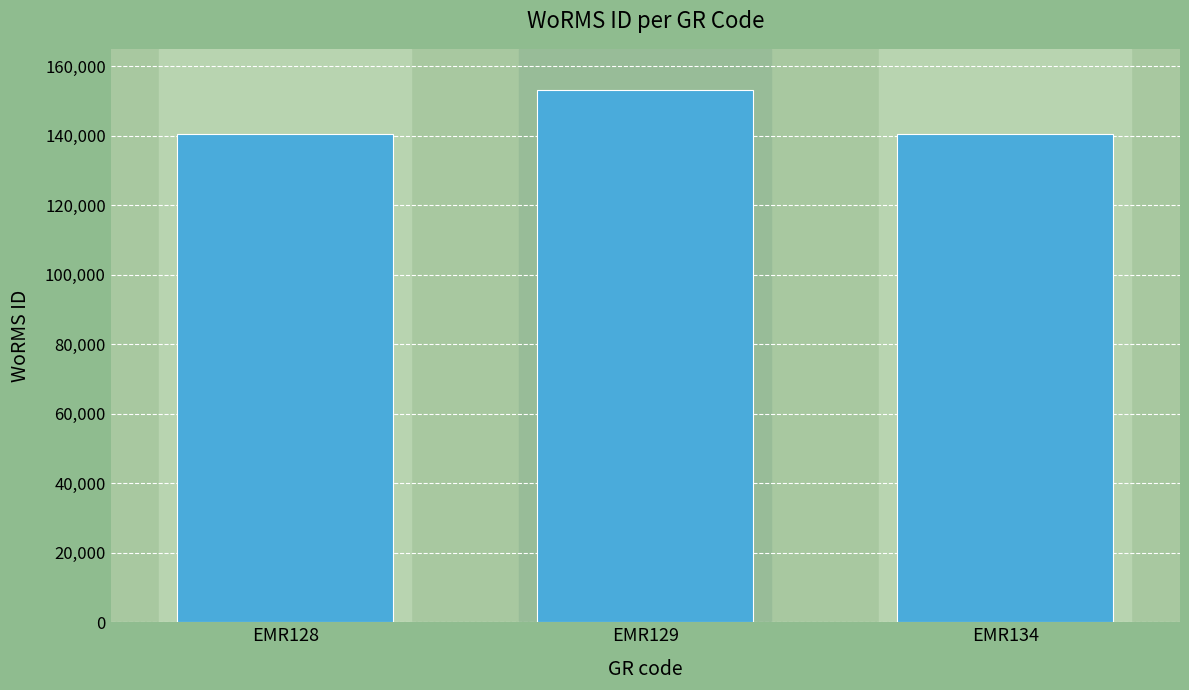

What is the value of the 1st bar from the left?

140621